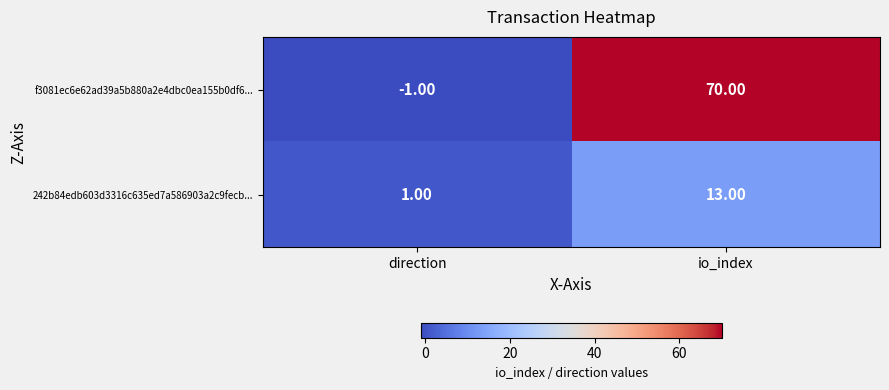

Where is f3081ec6e62ad39a5b880a2e4dbc0ea155b0df6... nearest to the value 34?

direction